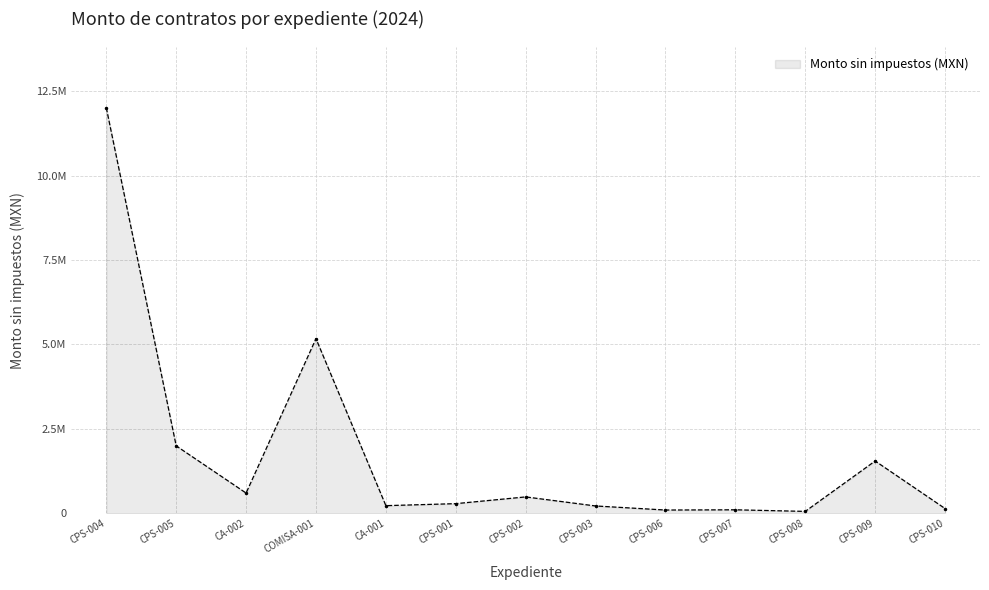

Does the chart have visible grid lines?

Yes